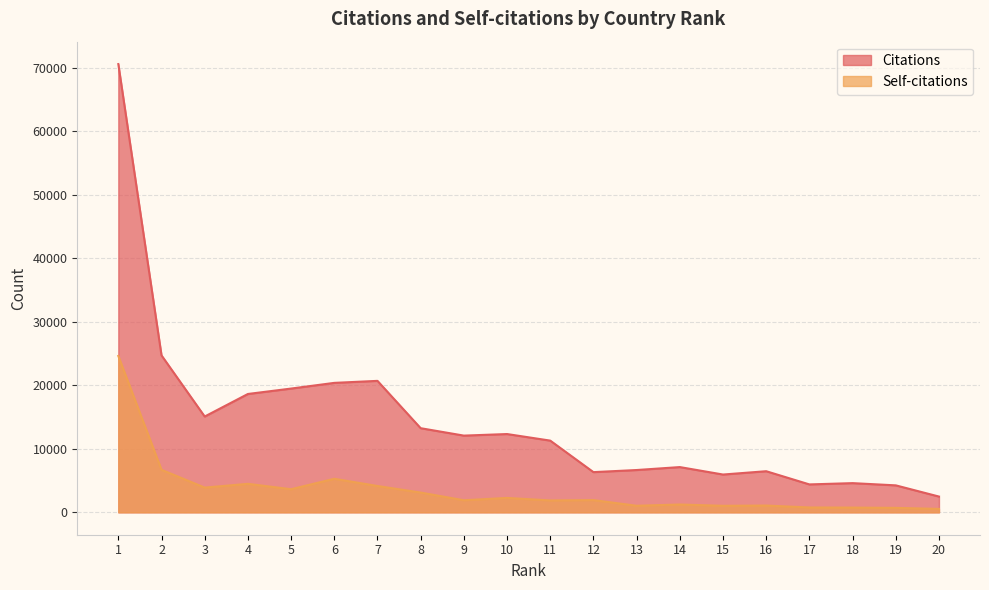

Where is the first local maximum for Self-citations?

4